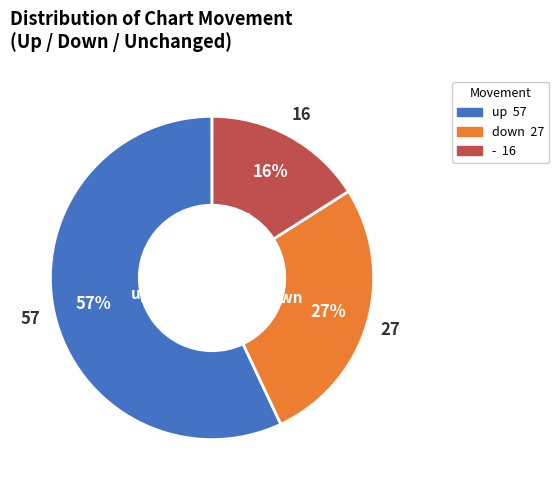

True or false: up accounts for 47% of the total.

False